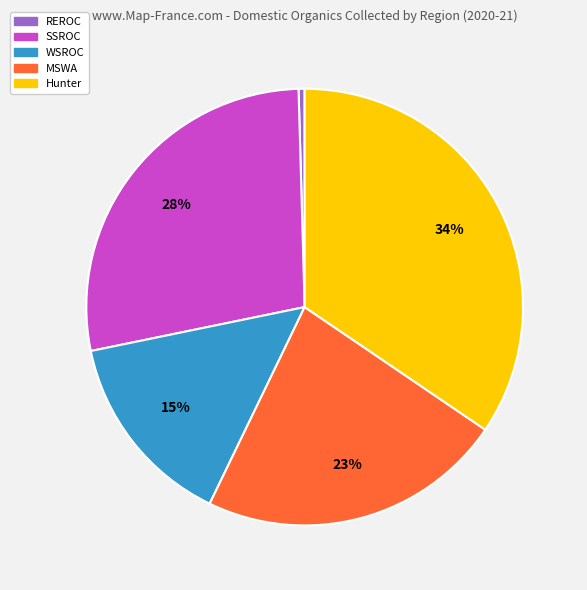

To the nearest percent, what is the average slice percentage?

20%